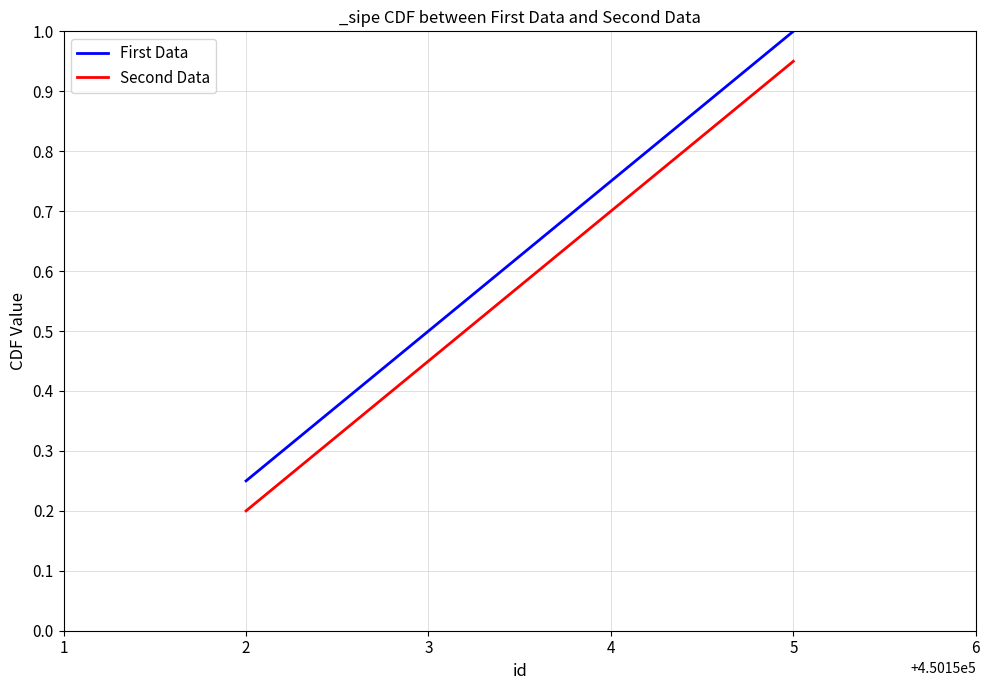

Is it true that Second Data equals 0.5 at 3?

True